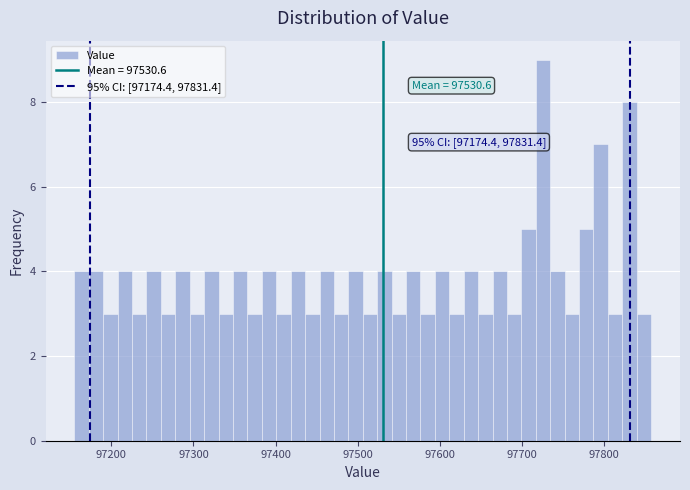

Read against the x-axis, roughly where is the centre of the tallest bar?

97730